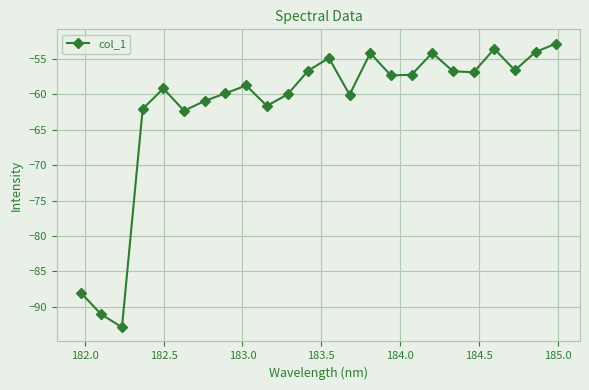

What is the minimum value shown in the chart?

-92.9